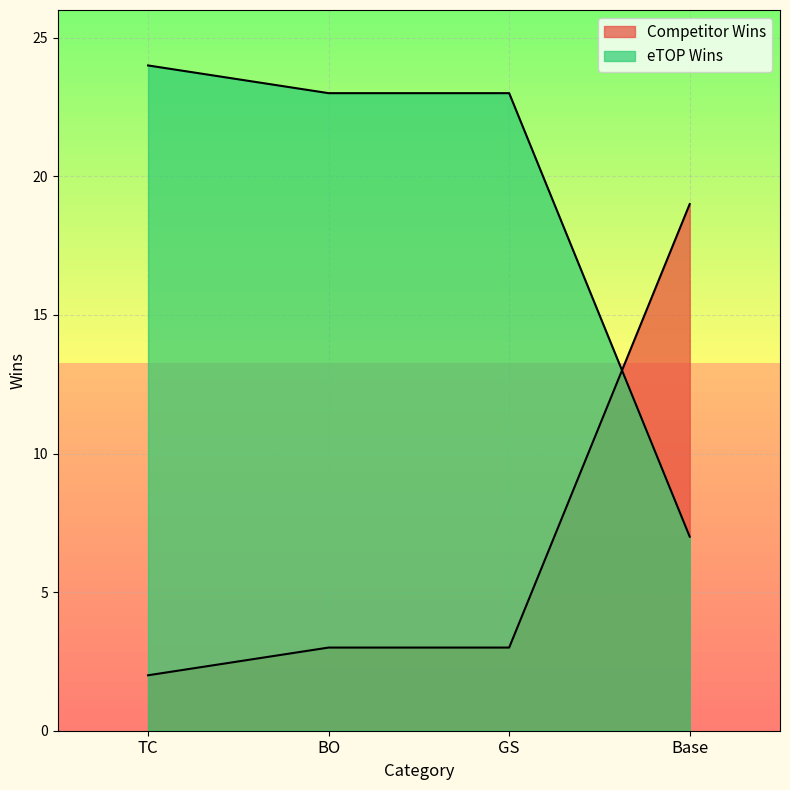

How many values in the Competitor Wins series are below 3?

1